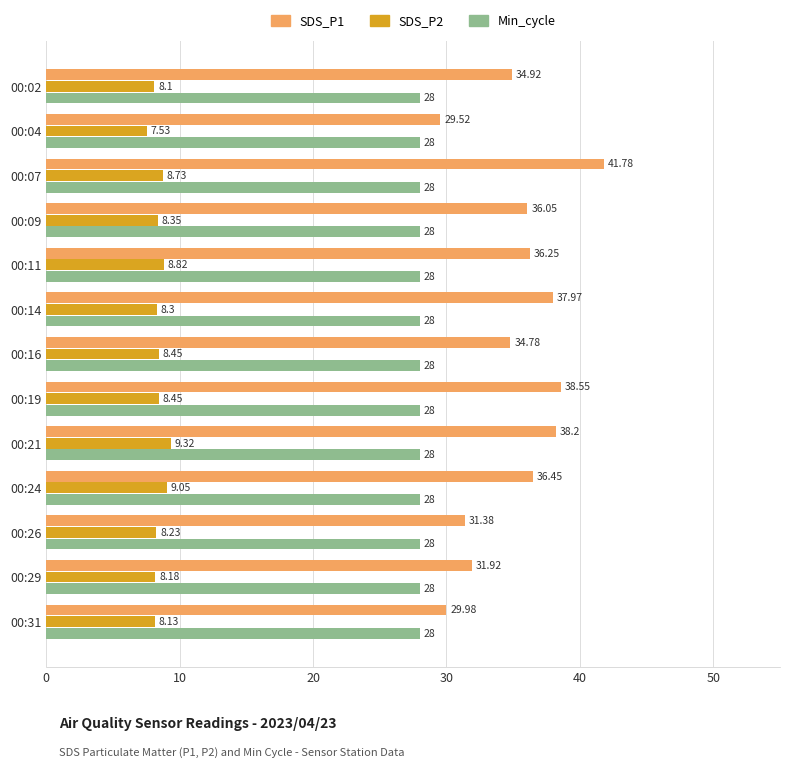

Between 00:09 and 00:19, which series saw the biggest shift?

SDS_P1